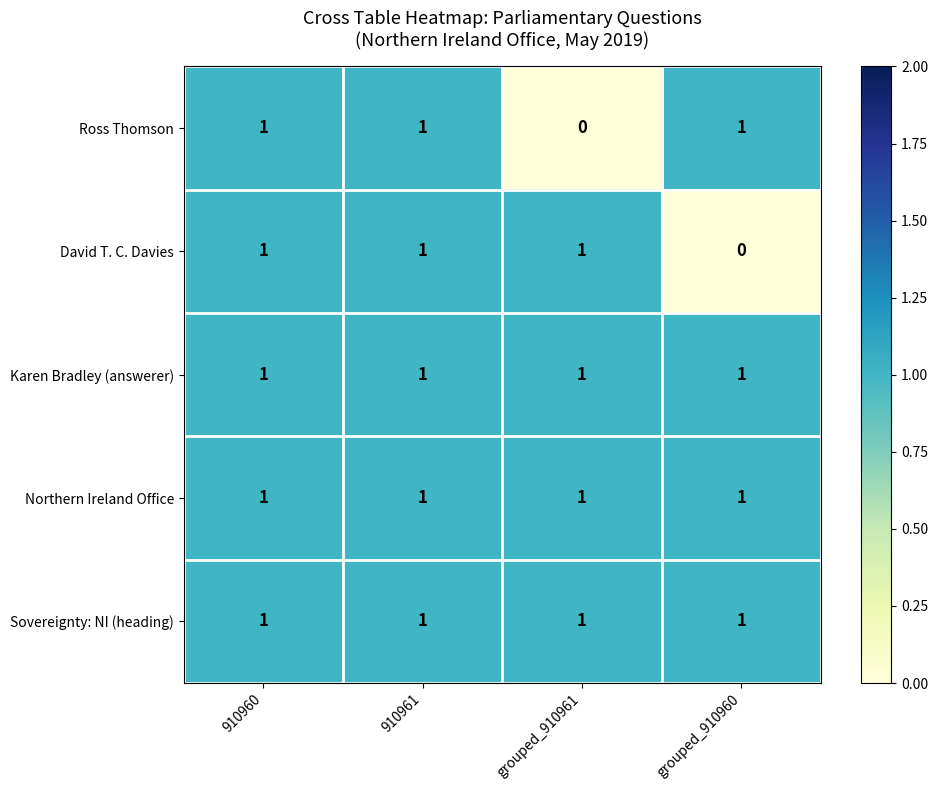

At how many categories does at least one series exceed 0?

4